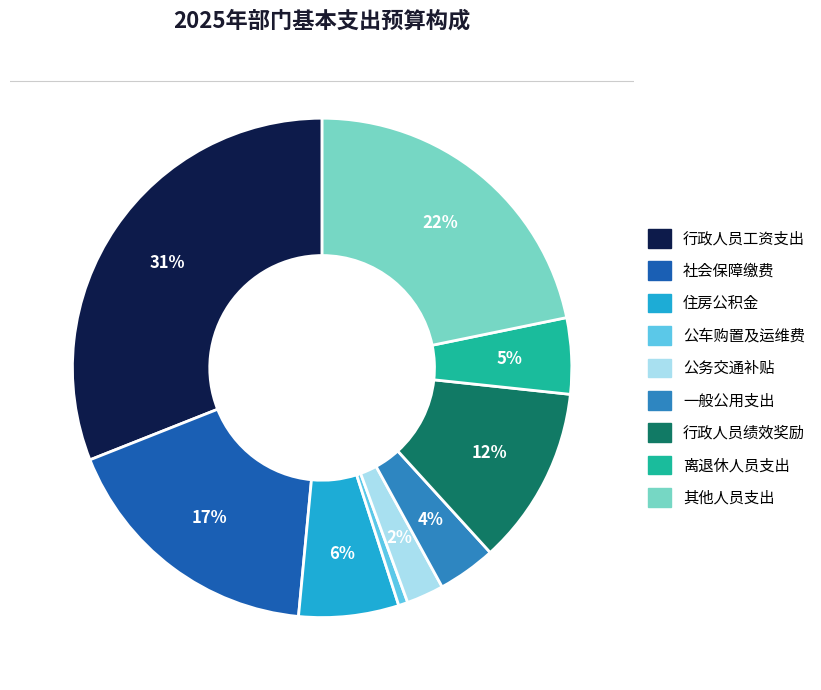

How many slices are in this pie chart?

9